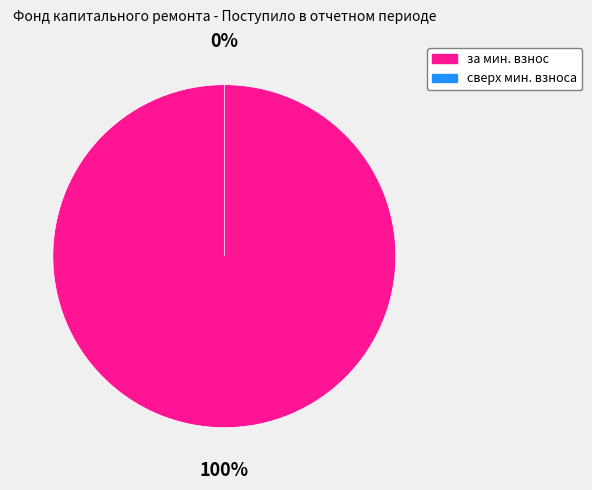

Is it true that сверх минимального размера взноса is 7% of the pie?

False